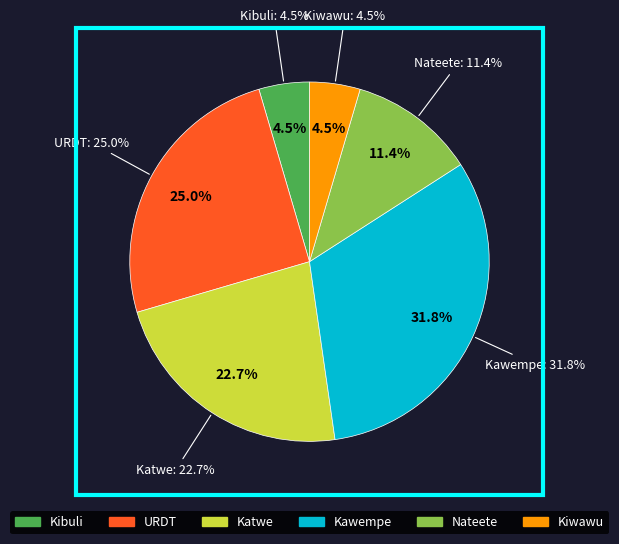

To the nearest percent, what is the average slice percentage?

17%